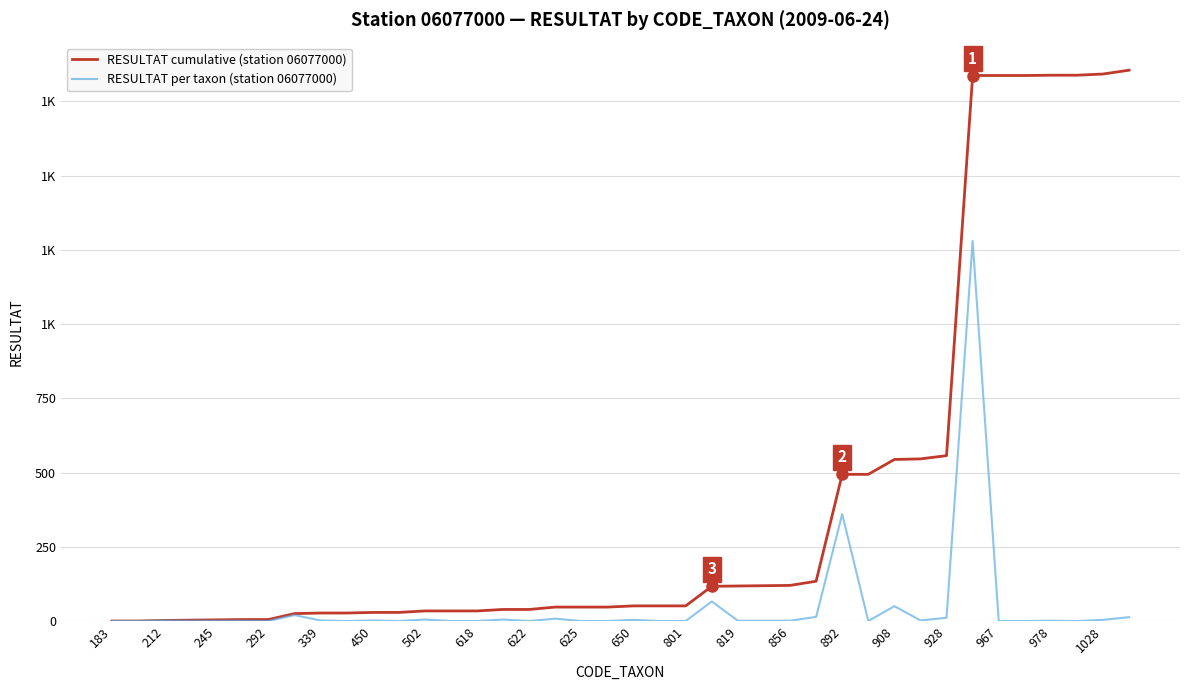

Does the chart have visible grid lines?

Yes